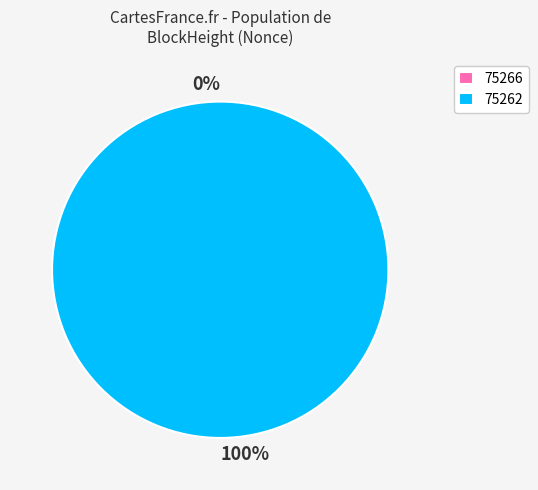

Which category accounts for the majority?

75262